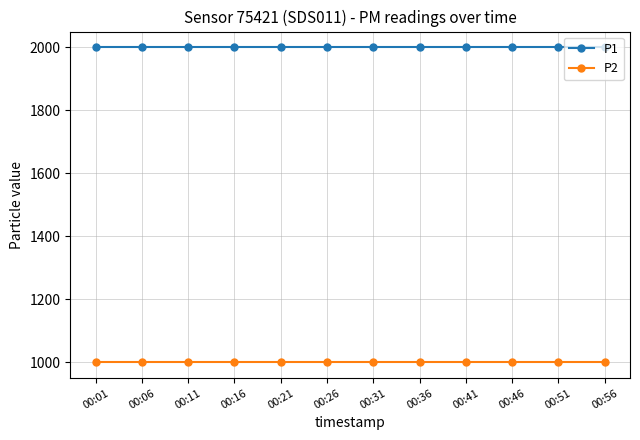

What is the sum of all P1 values?

23998.8